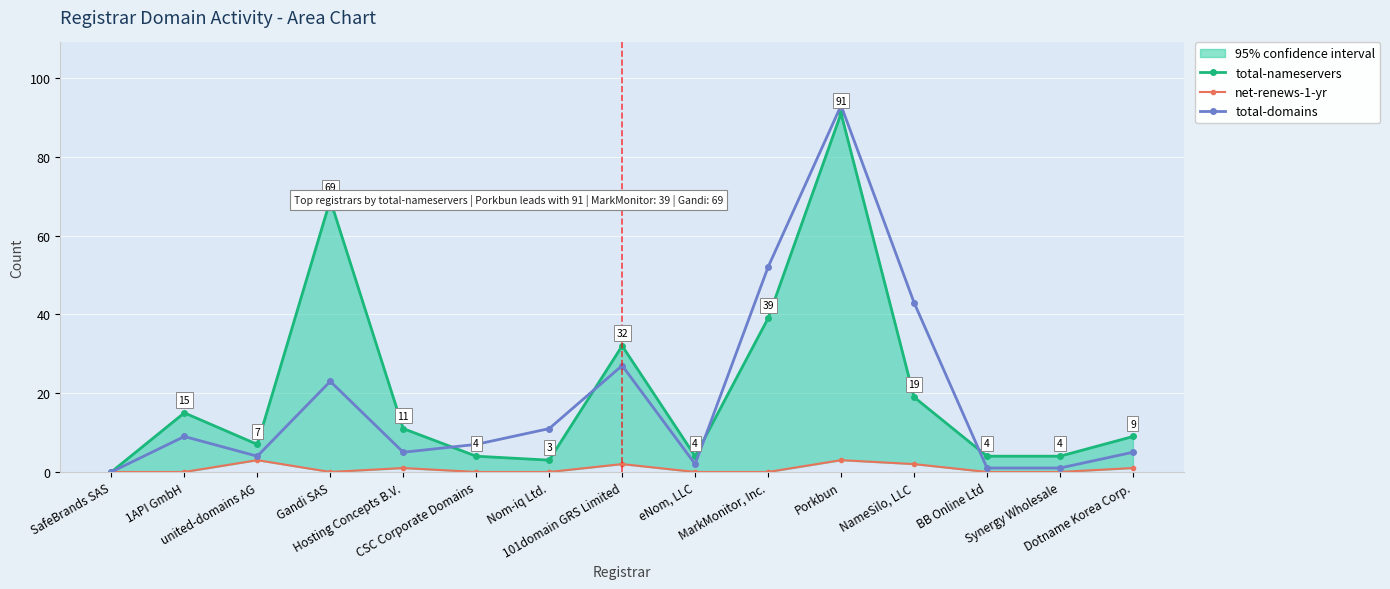

In total-nameservers, how many points are higher than both neighbors (excluding endpoints)?

4